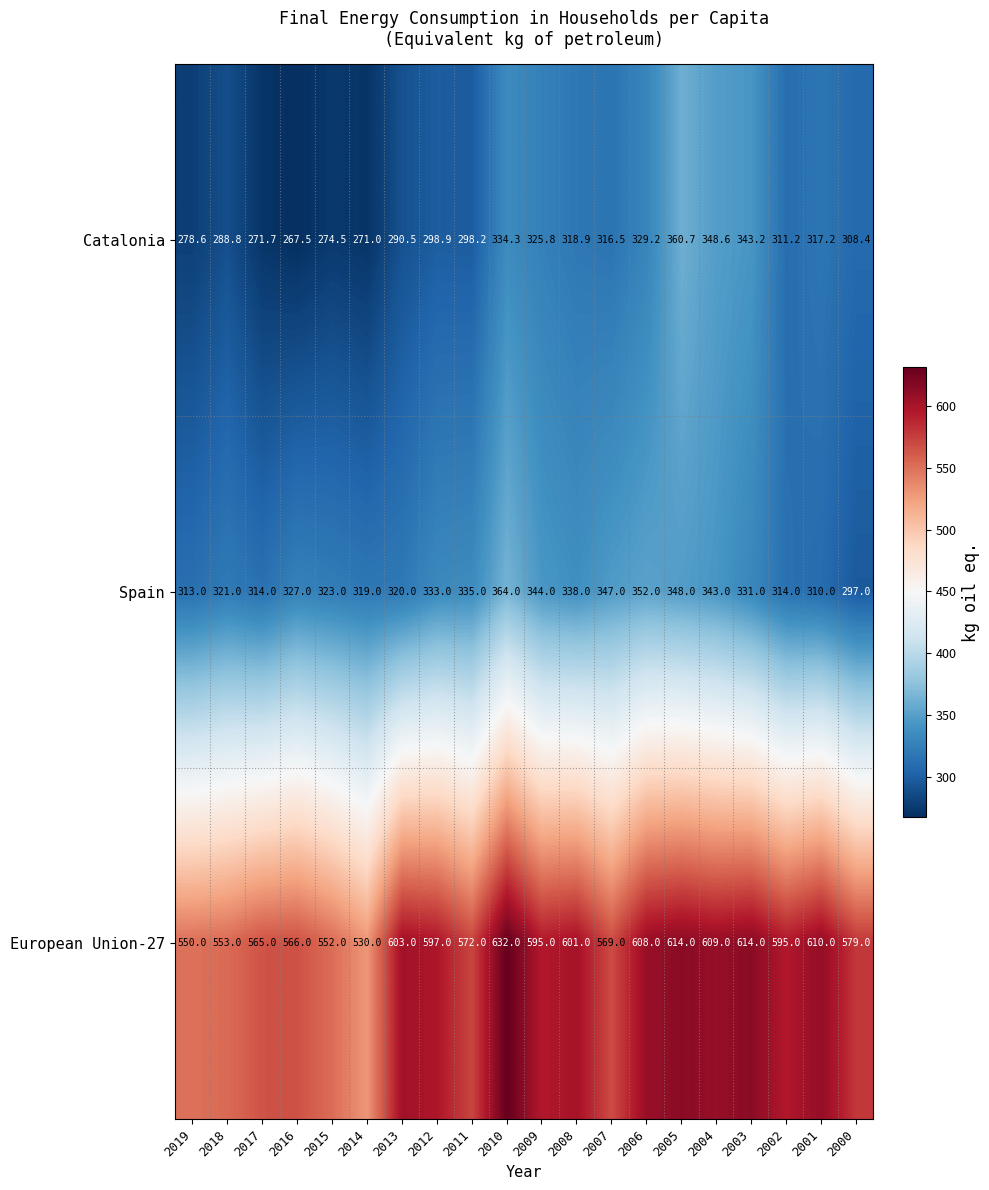

The value of European Union-27 at 2016 is 915.7. True or false?

False